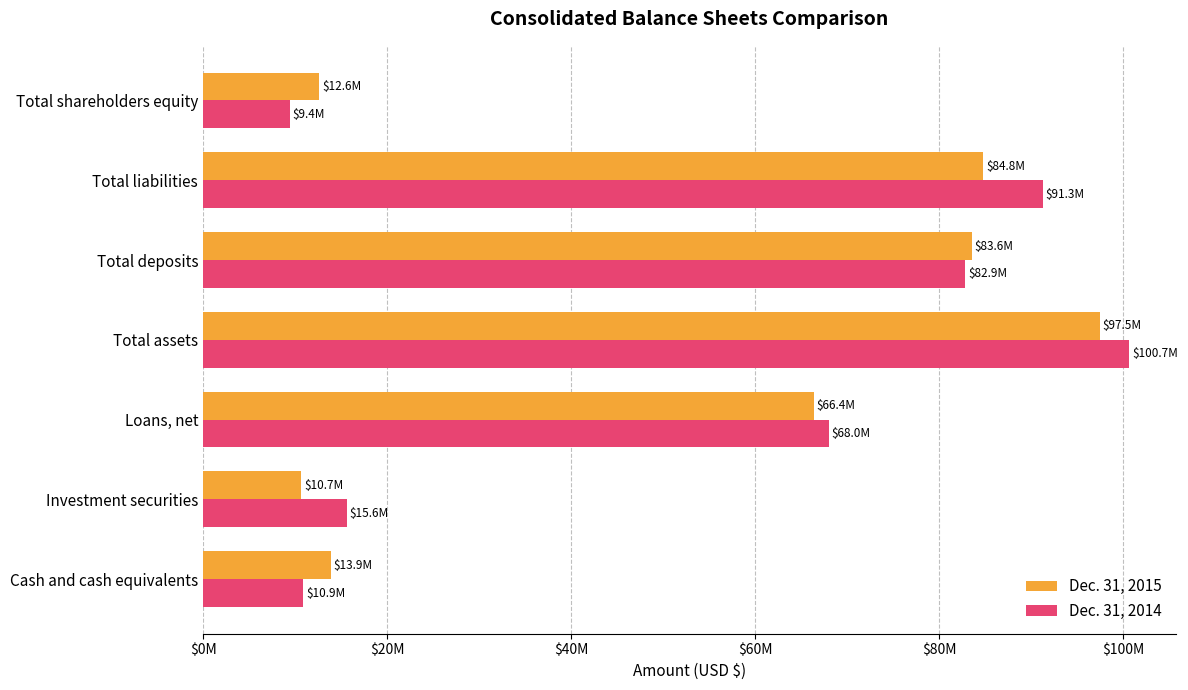

What is the lowest value of the Dec. 31, 2015 series?

10687851